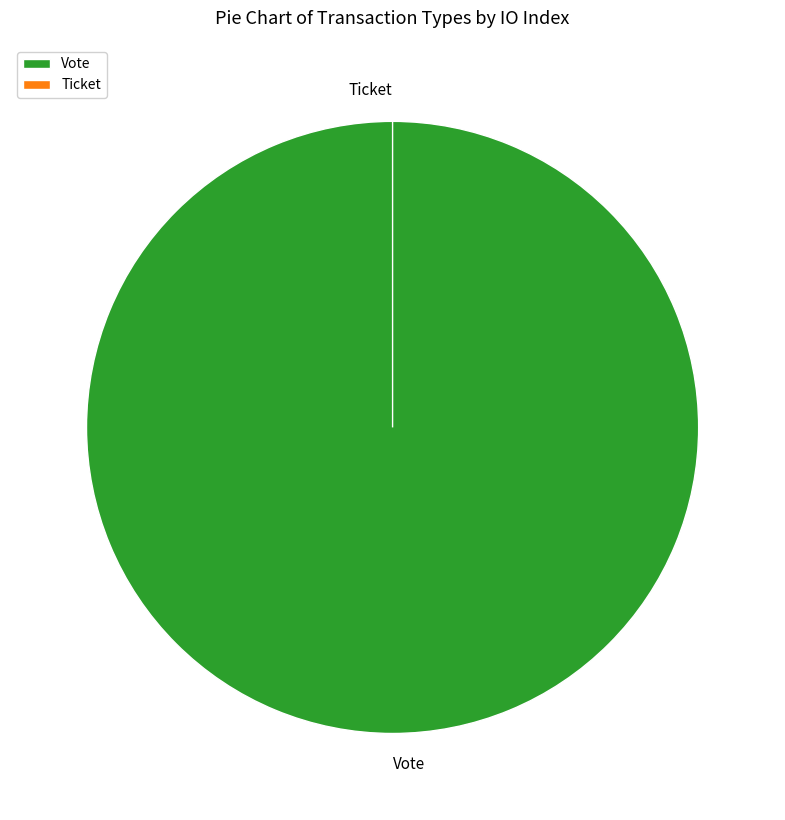

To the nearest percent, what percentage of the pie is Vote?

100%